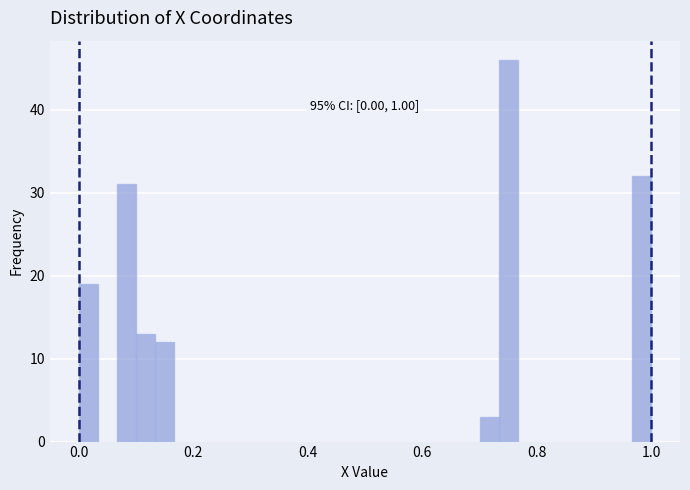

Around what value on the x-axis is the tallest bar? Give the approximate position of its centre, as read against the axis.

0.76